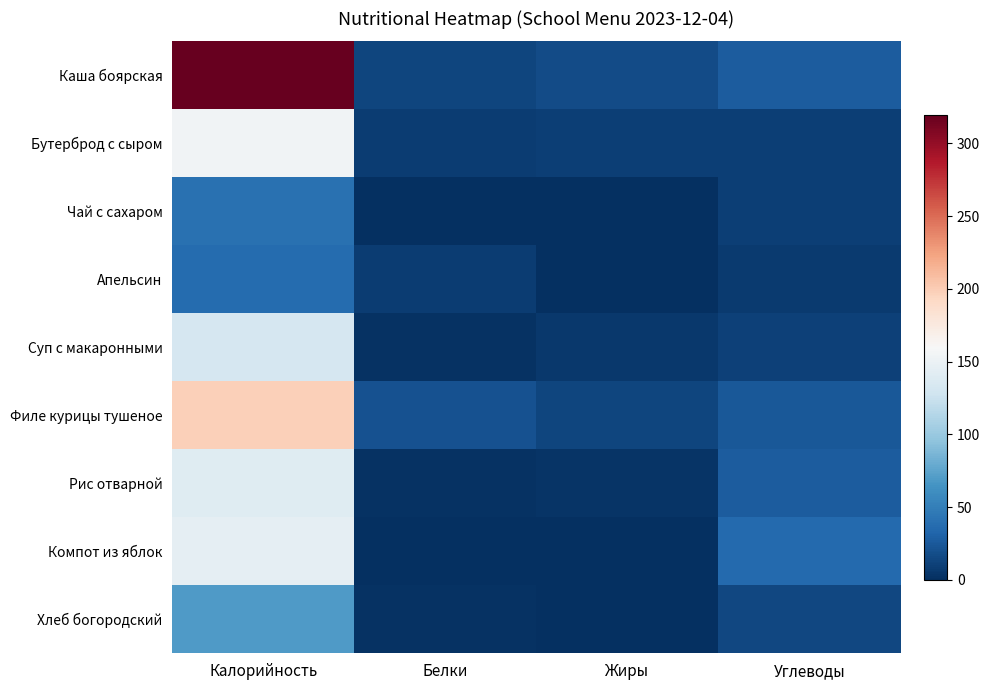

What is the greatest value displayed?

319.6